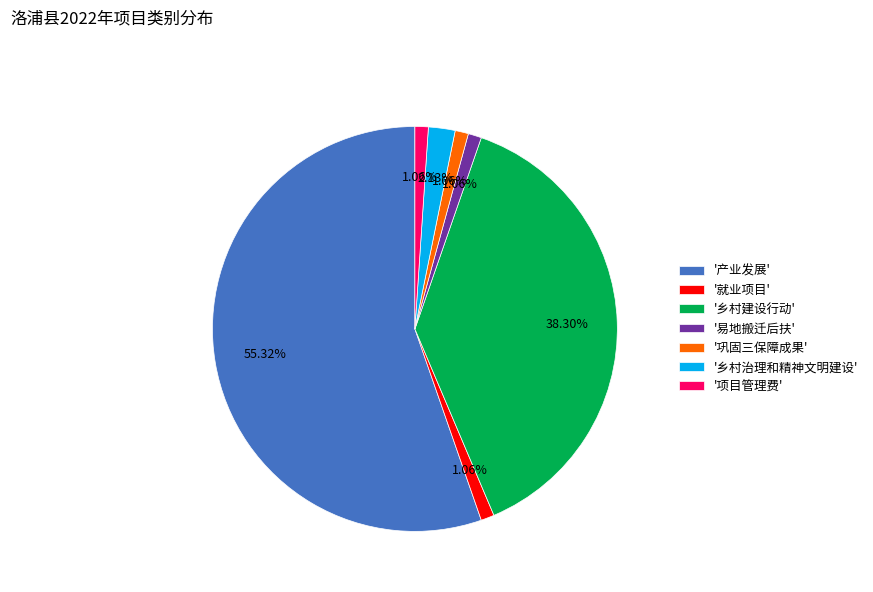

Which category accounts for the majority?

'产业发展'